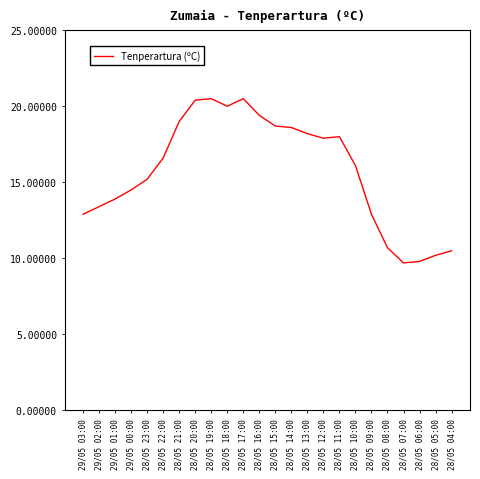

How many values are below 16?

11